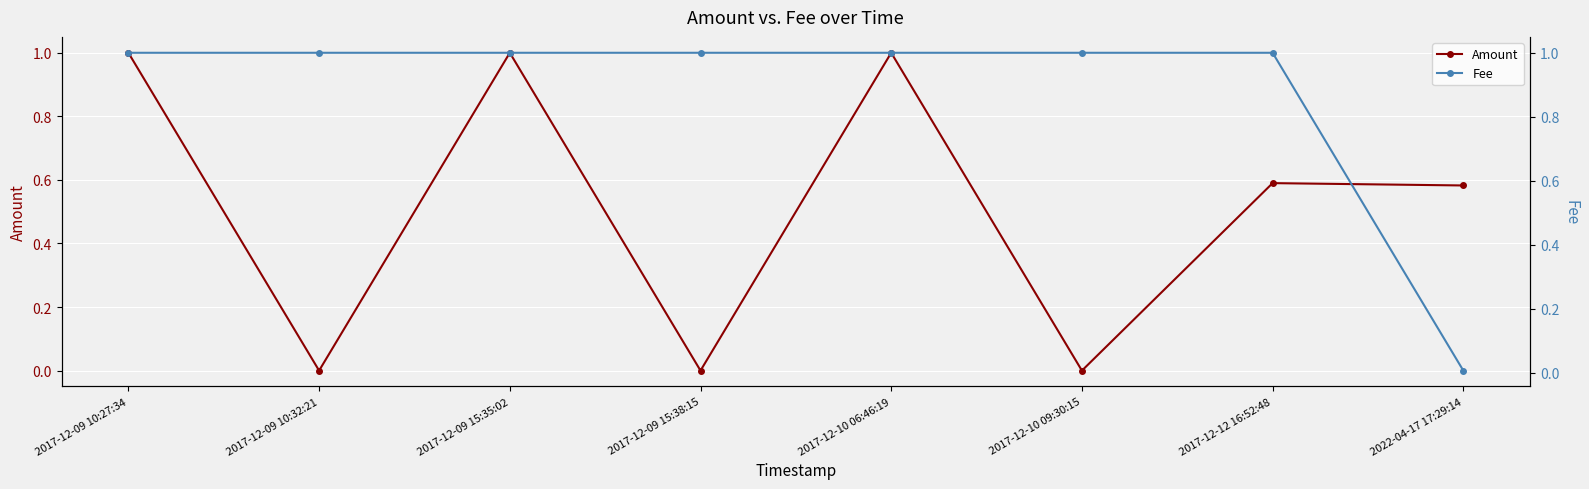

Is this an area chart (filled region under the line)?

No